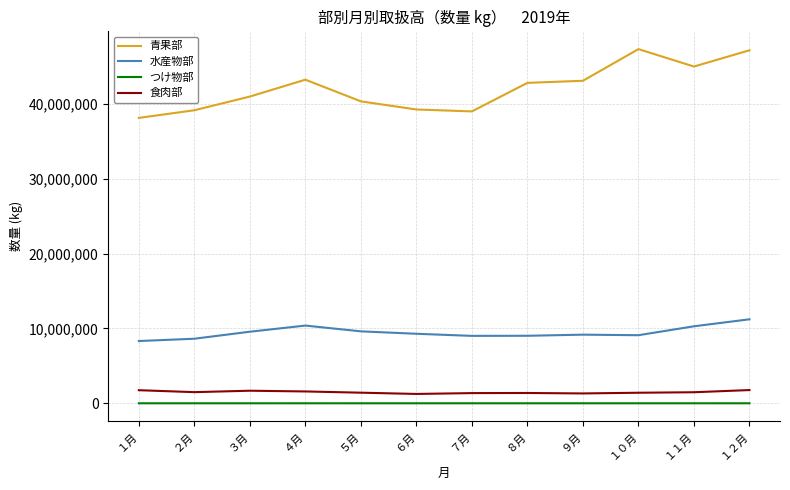

True or false: つけ物部 and 食肉部 cross at least once.

False